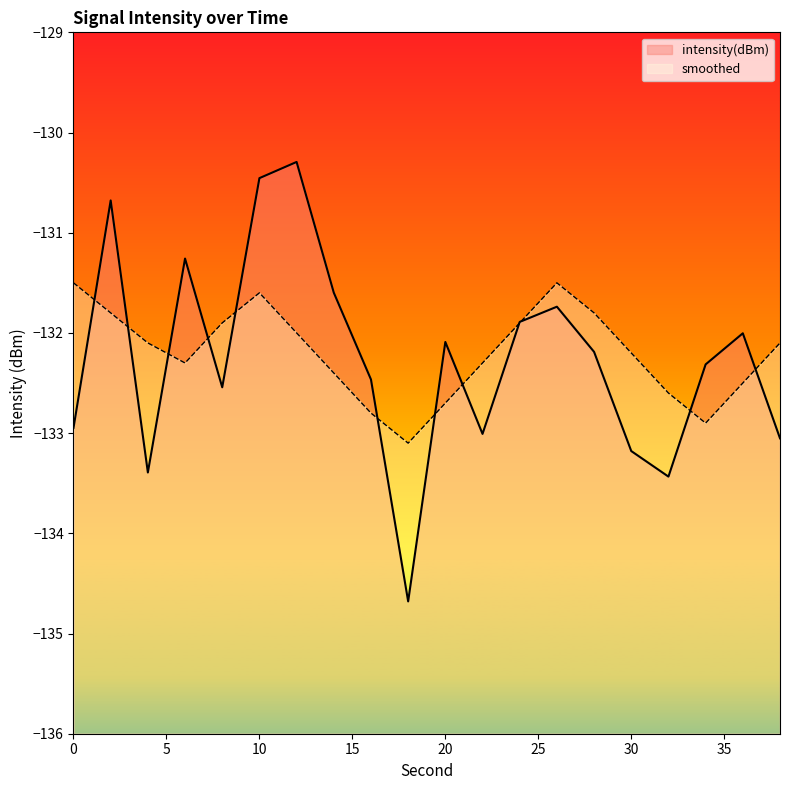

How many interior local valleys does the smoothed series have?

3